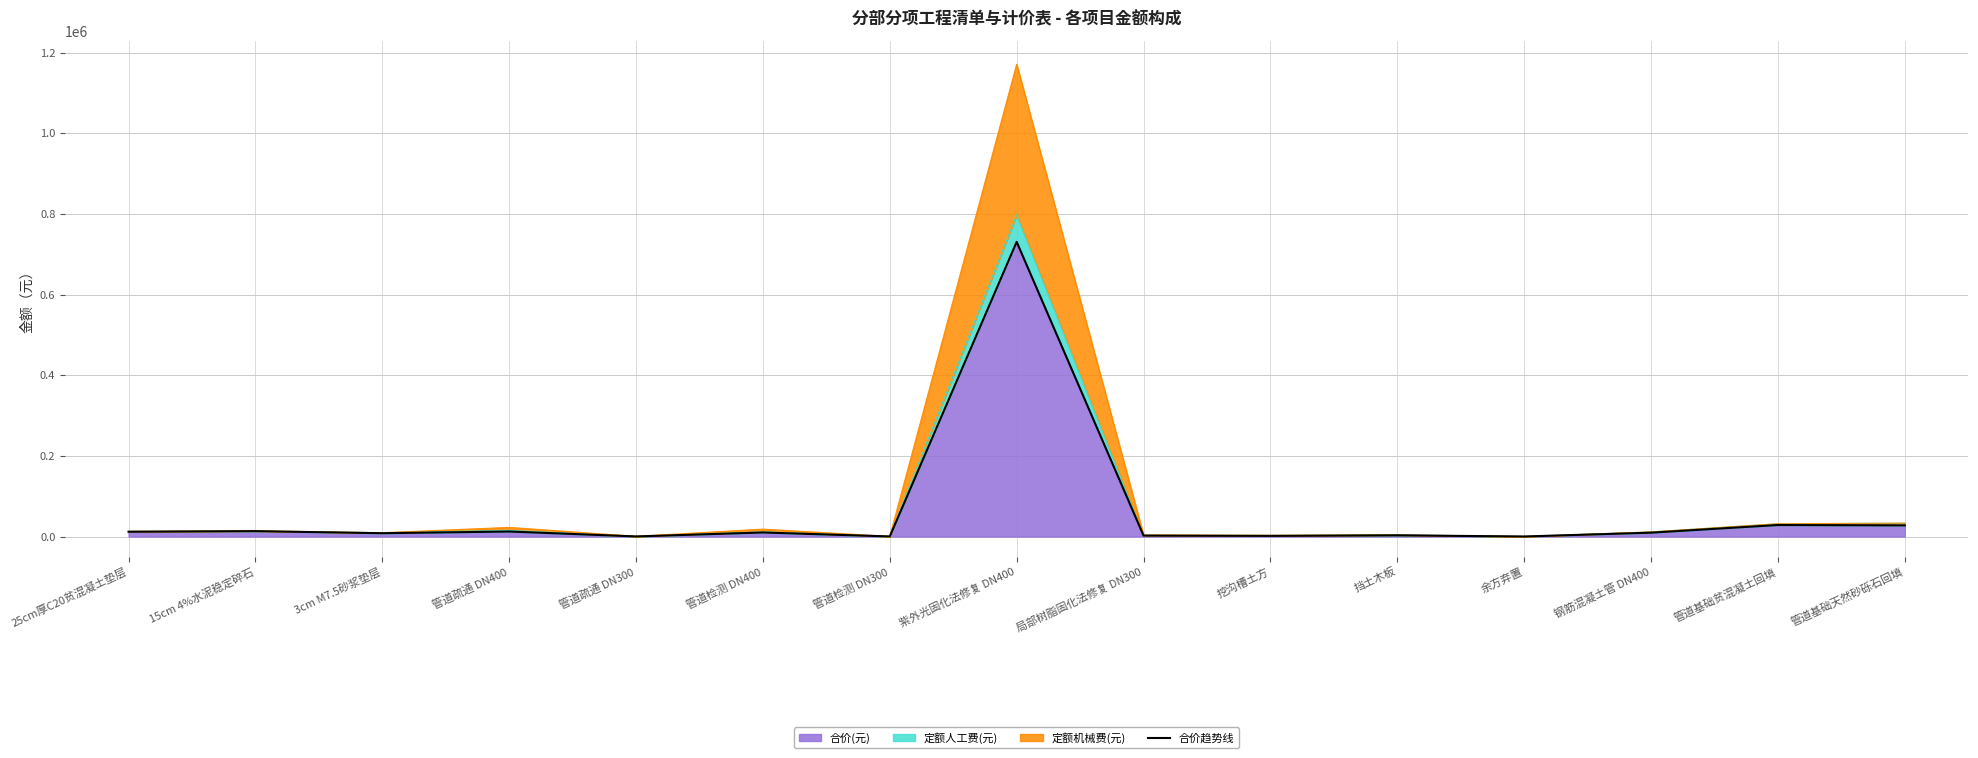

Where is the first local minimum?

3cm M7.5砂浆垫层